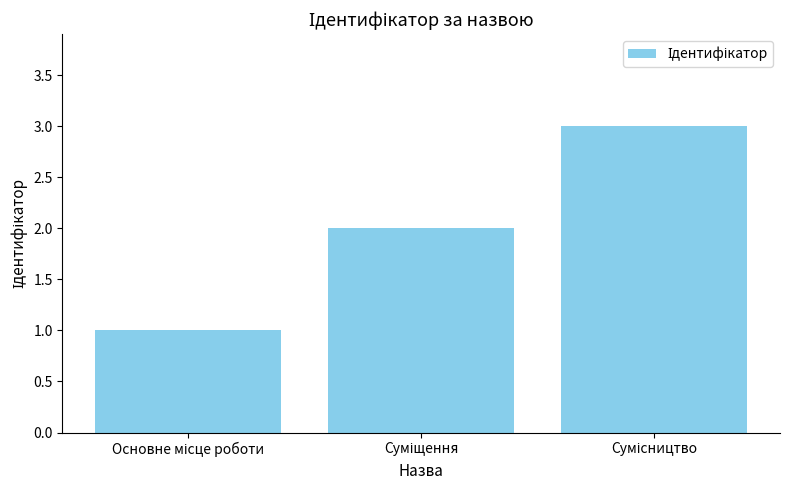

What is the maximum value shown in the chart?

3